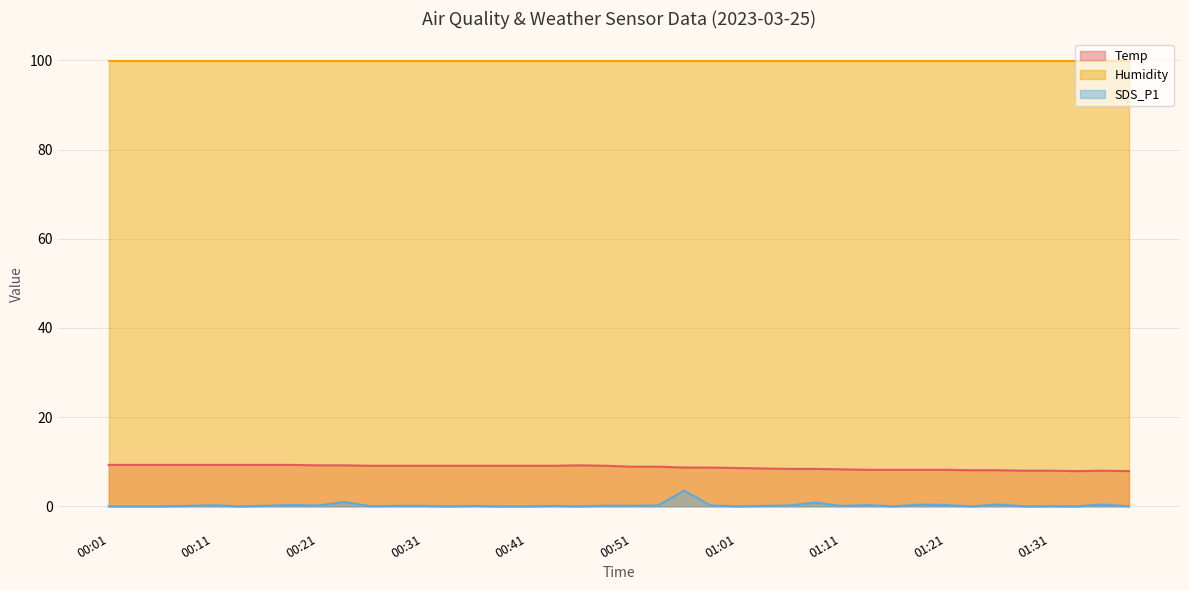

What is the difference between the second highest and second lowest values in the Temp series?

1.4